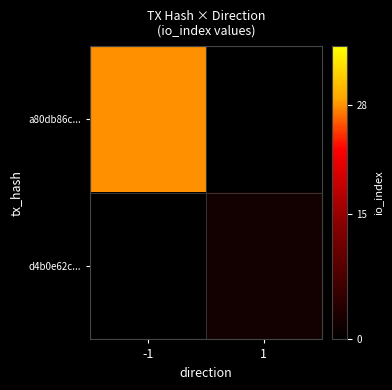

Between -1 and 1, which is larger?

-1